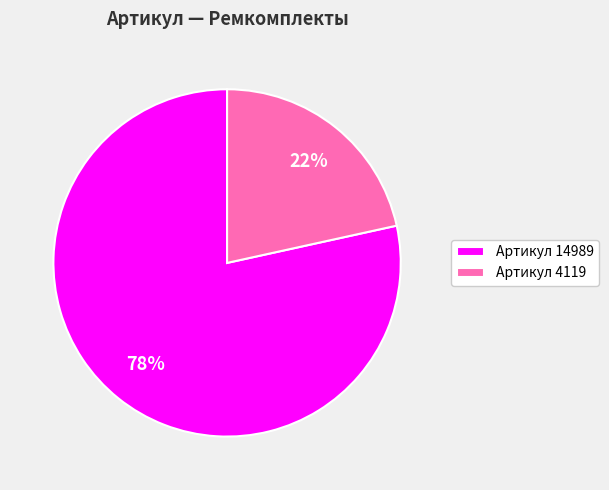

To the nearest percent, what is the average slice percentage?

50%